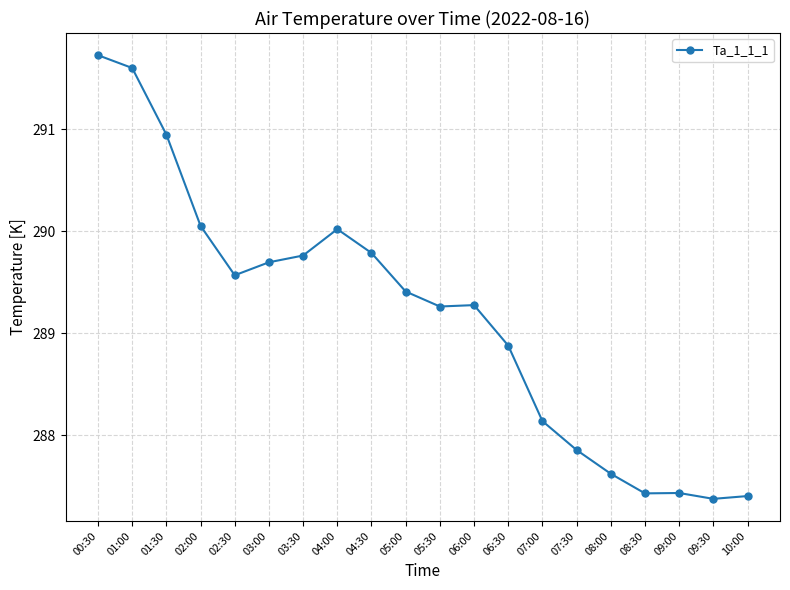

What is the average value?

289.2